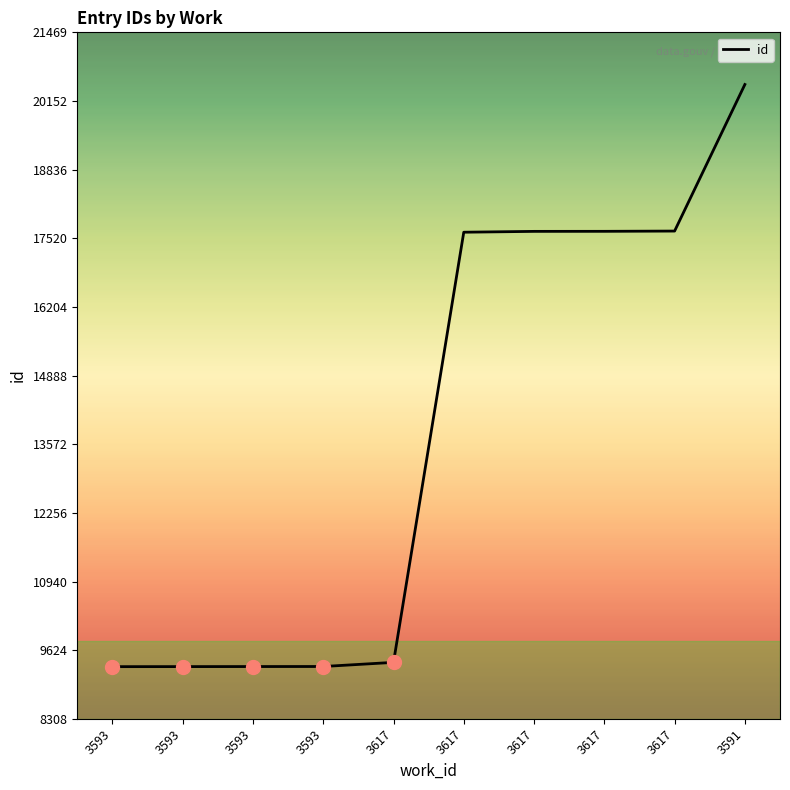

What is the greatest value displayed?

20469